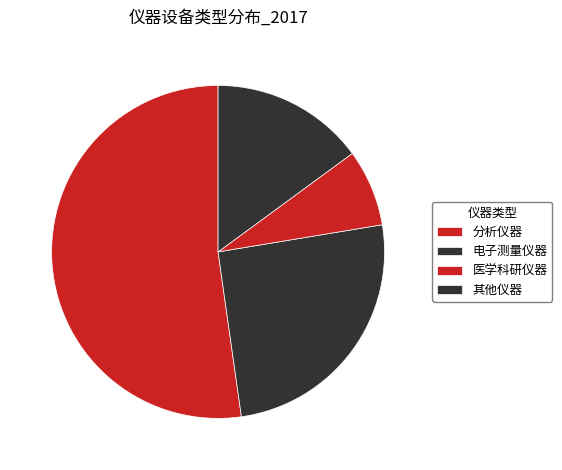

How much of the chart is everything except 分析仪器?

47.8%